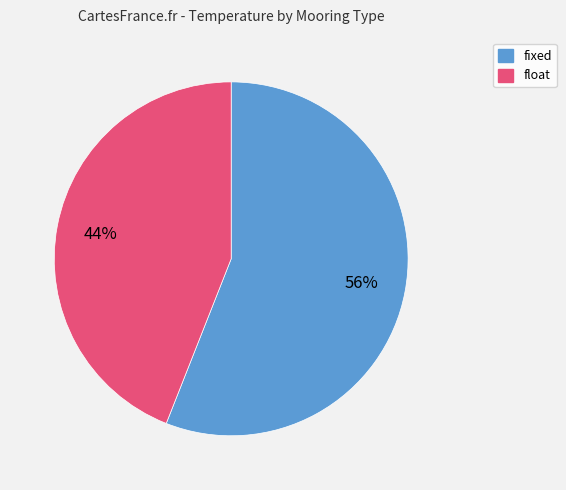

Which category has the biggest portion of the pie?

fixed